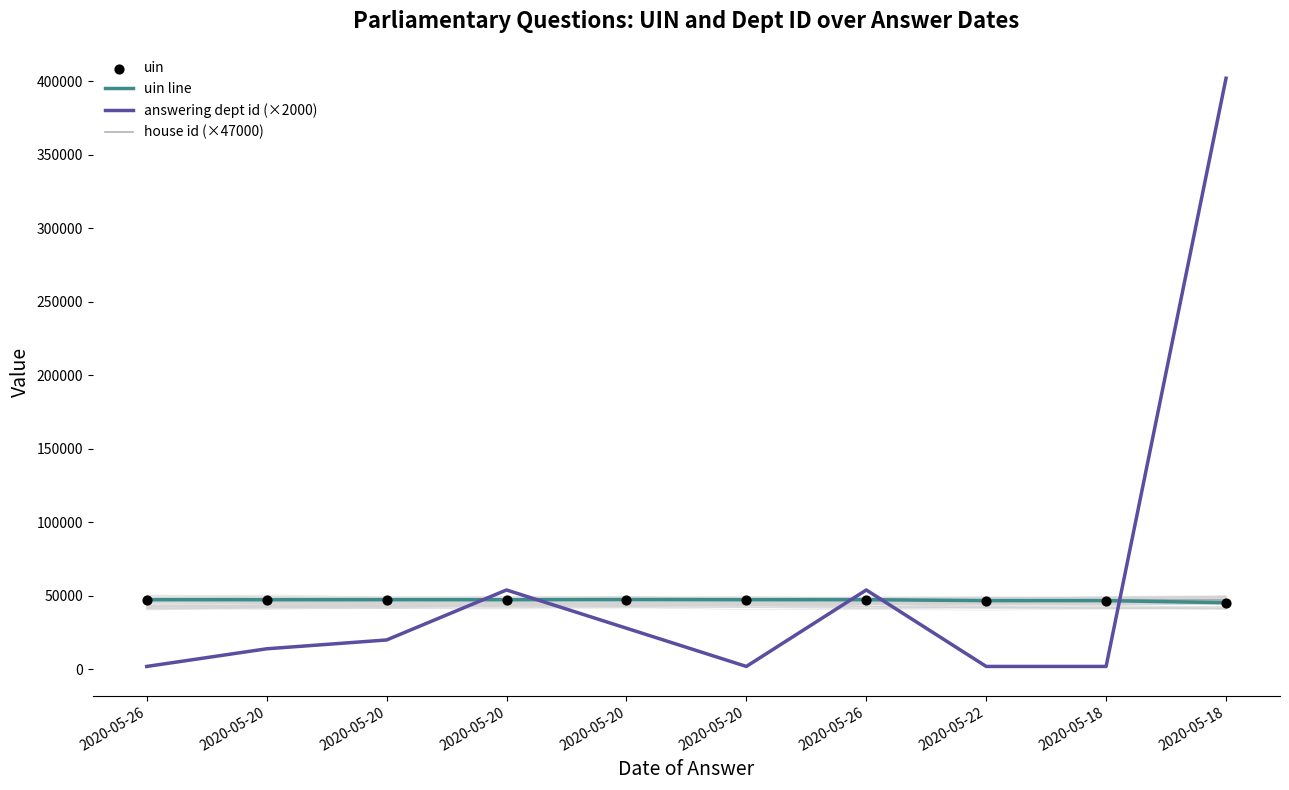

Which series reaches the minimum Y coordinate?

answering dept id (×2000)